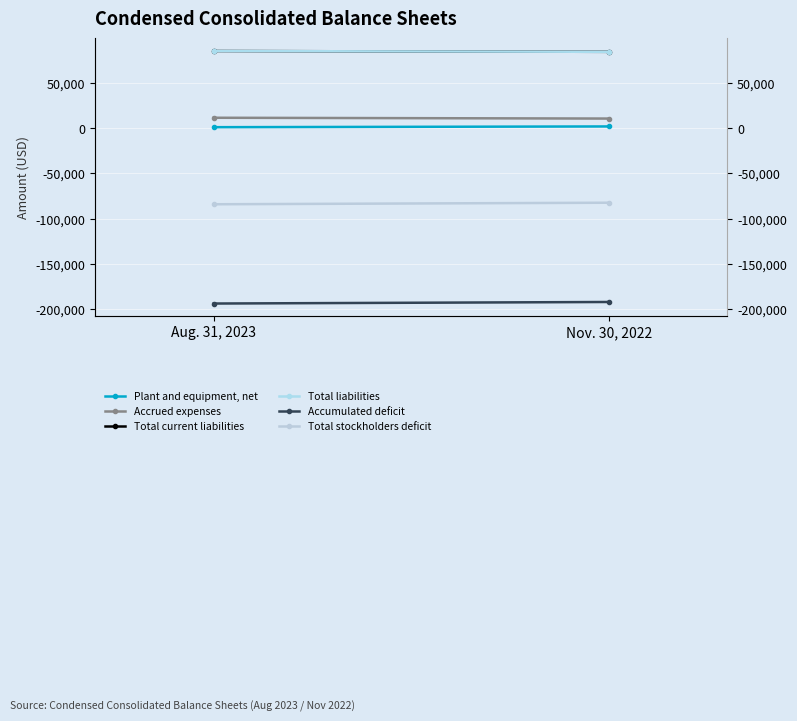

How many lines are shown in the chart?

6